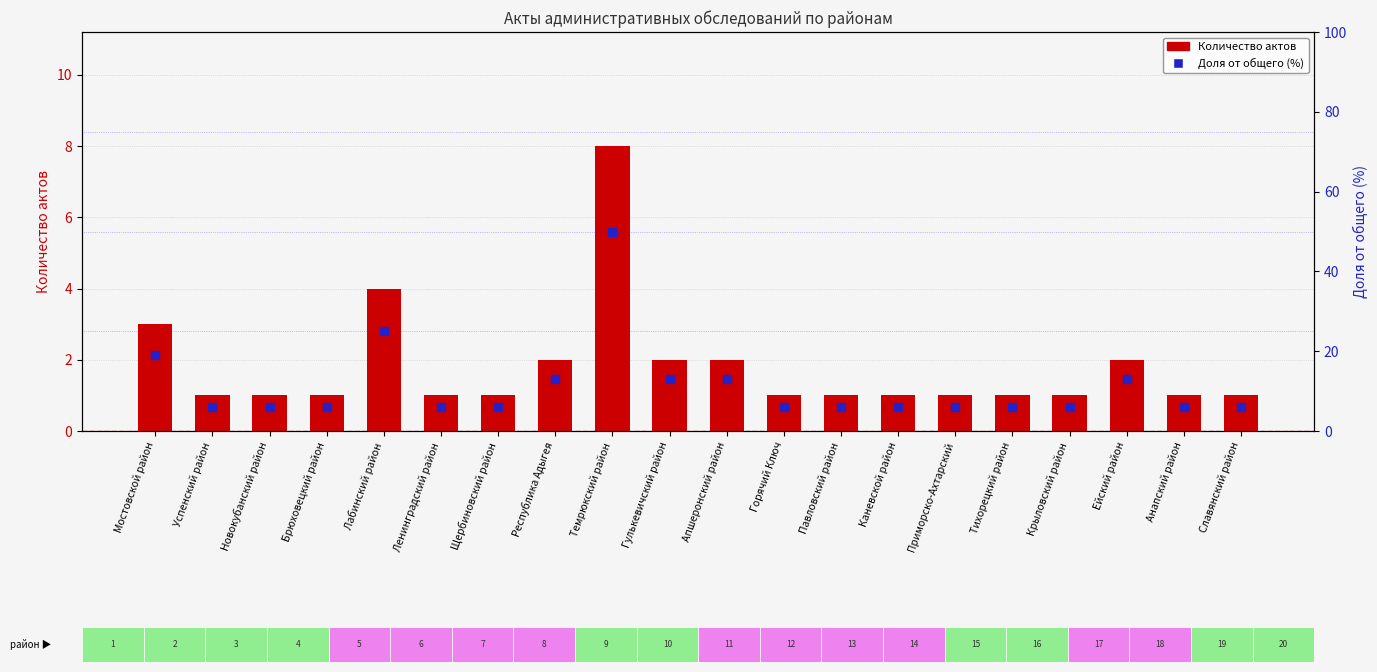

At how many categories does at least one series exceed 33?

1